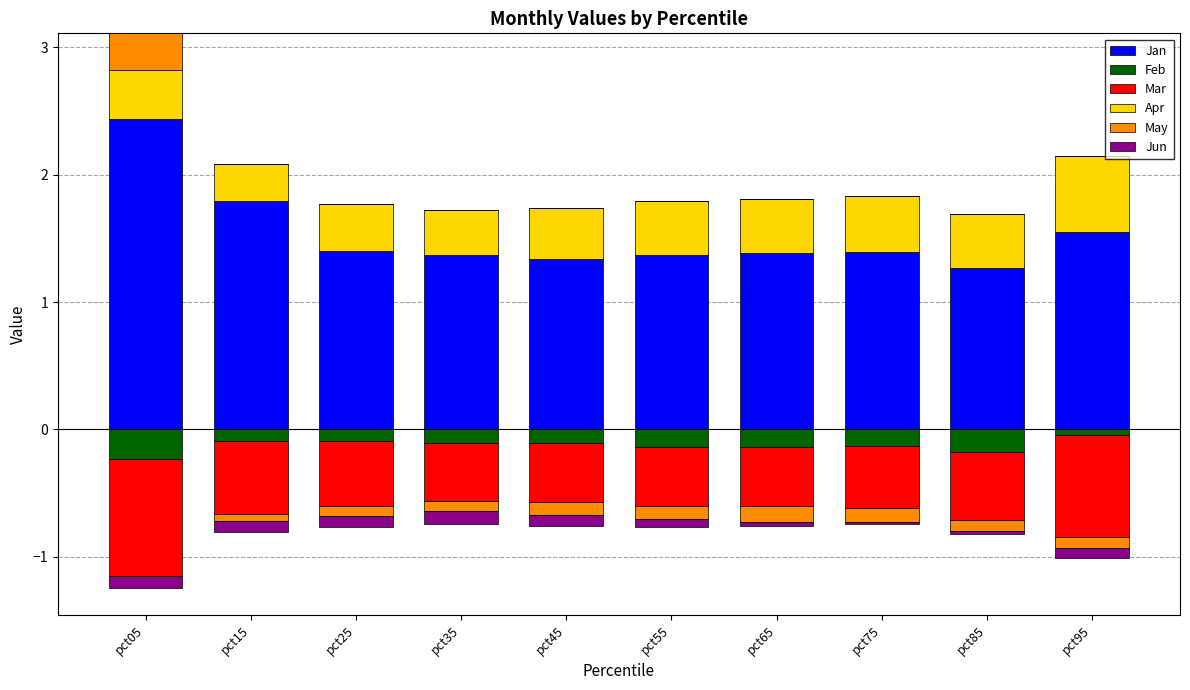

Which series has the largest range (max minus min)?

Jan